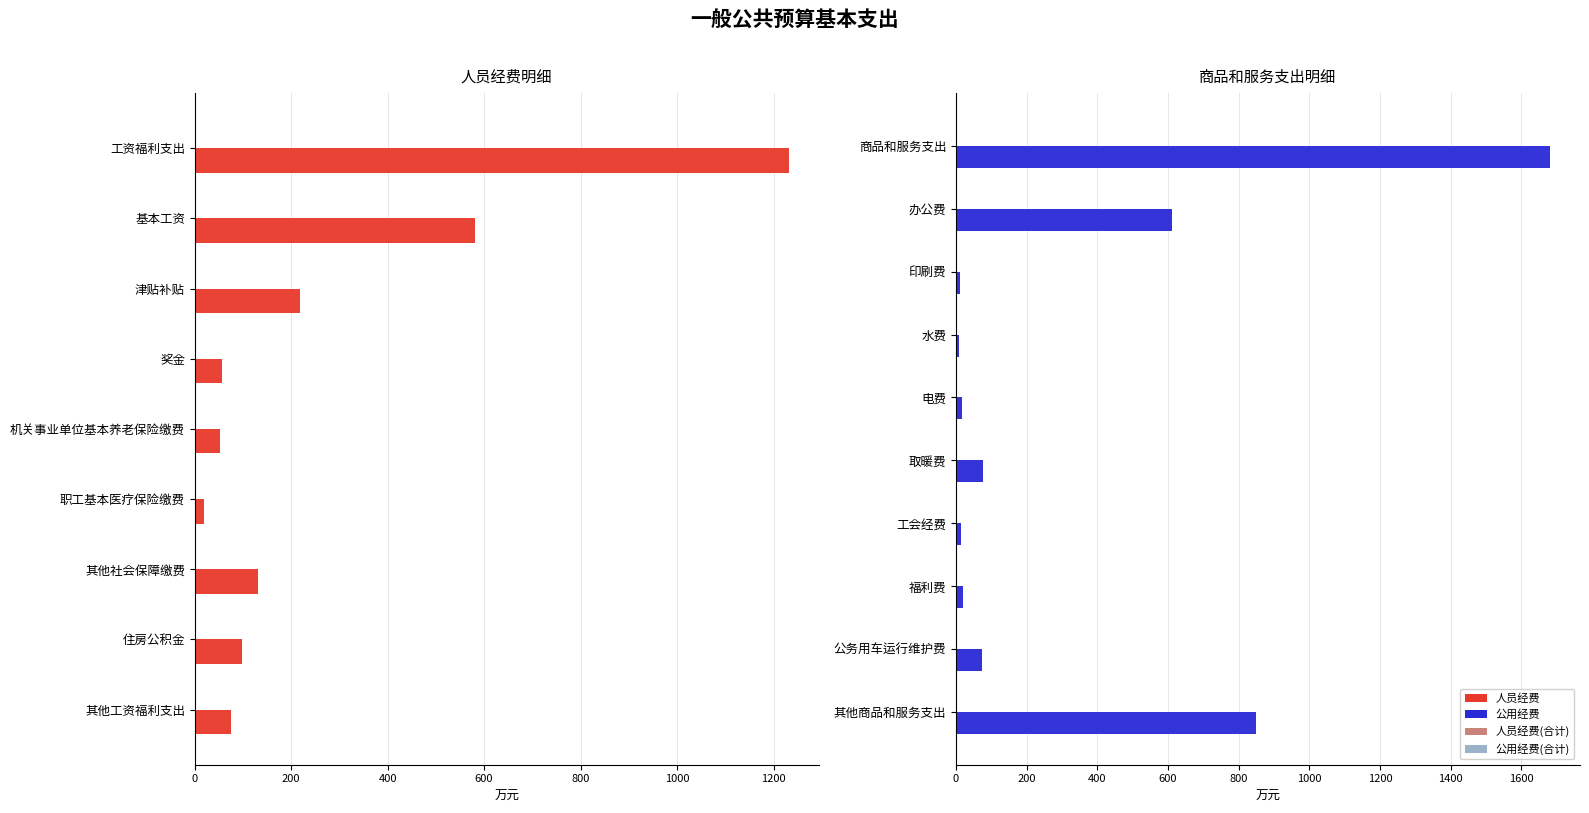

Does the chart contain stacked bars?

No